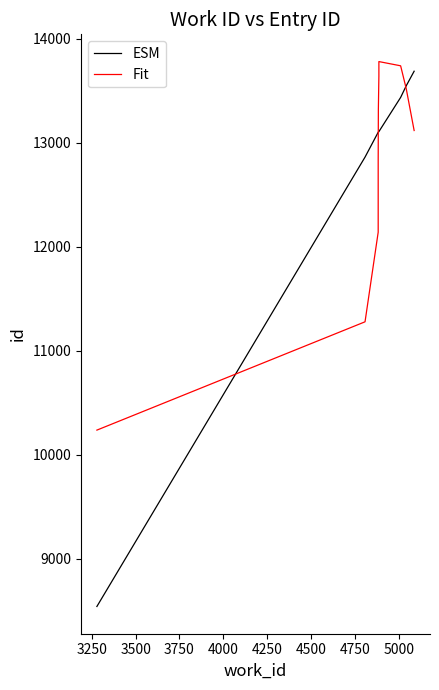

Rank the series by their maximum value, from lowest to highest.

ESM, Fit